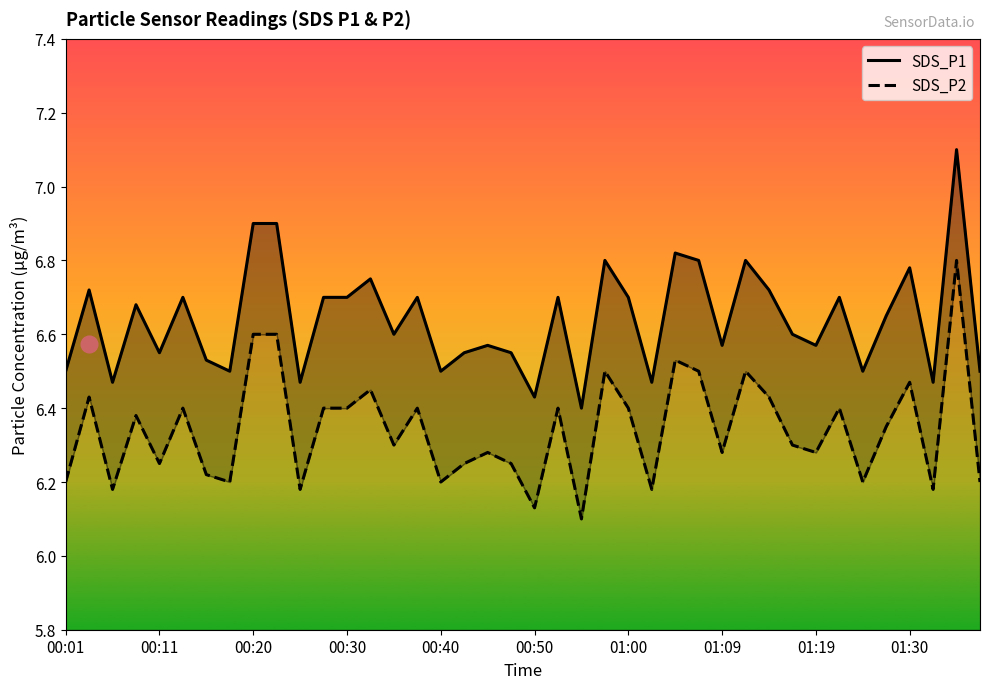

How many interior local valleys does the SDS_P2 series have?

13